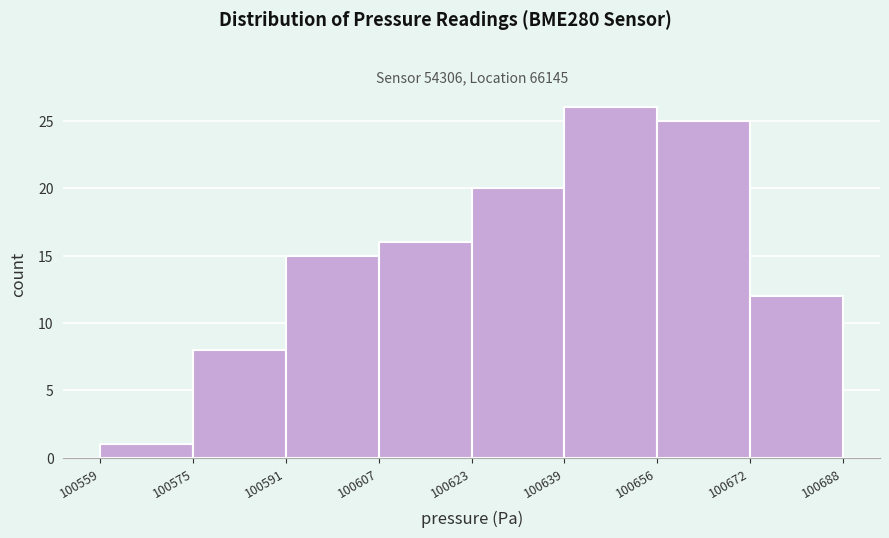

How tall is the bar that spans 100575 to 100591 on the x-axis? The values are not printed on the chart, so give them approximately, as read against the axis.

8